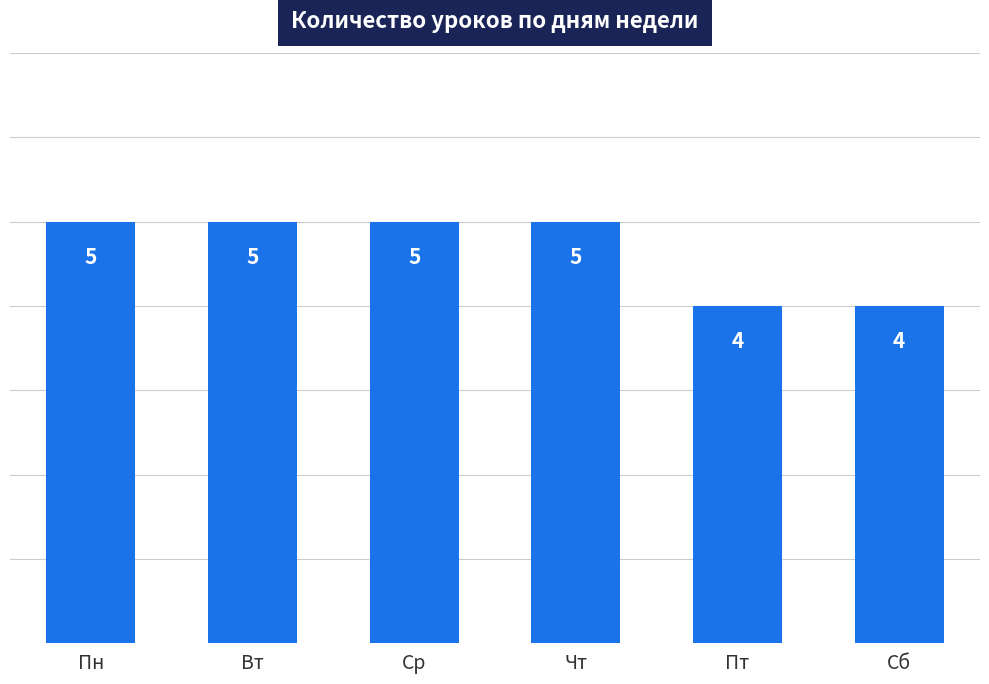

Reading left to right, what are all the values shown in this chart?

5	5	5	5	4	4